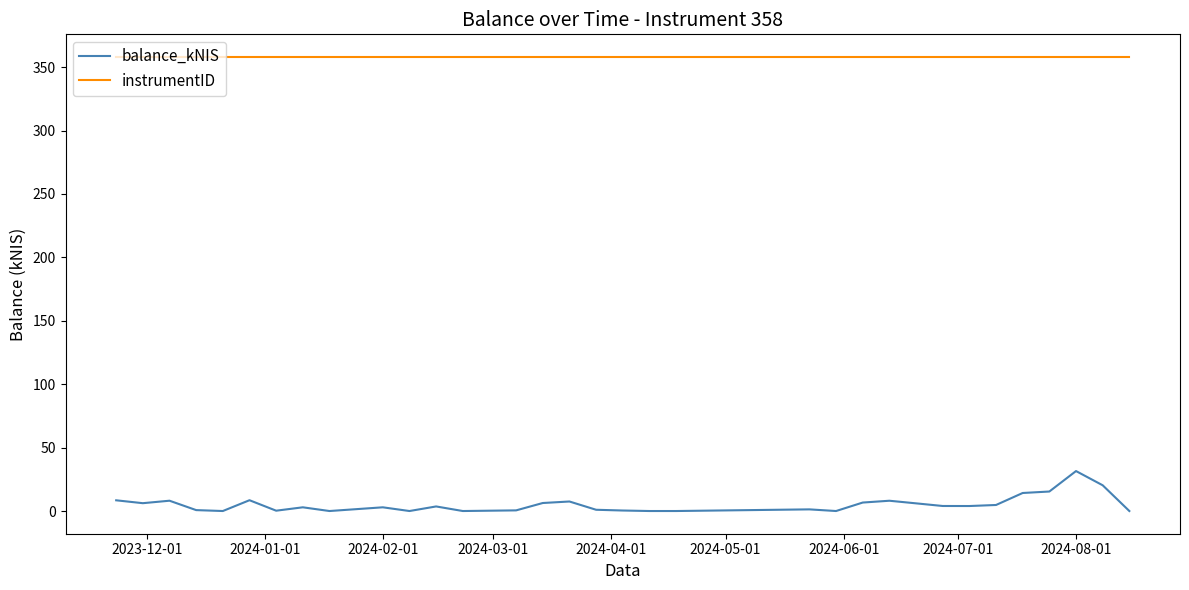

List the series in order of their peak value, highest first.

instrumentID, balance_kNIS